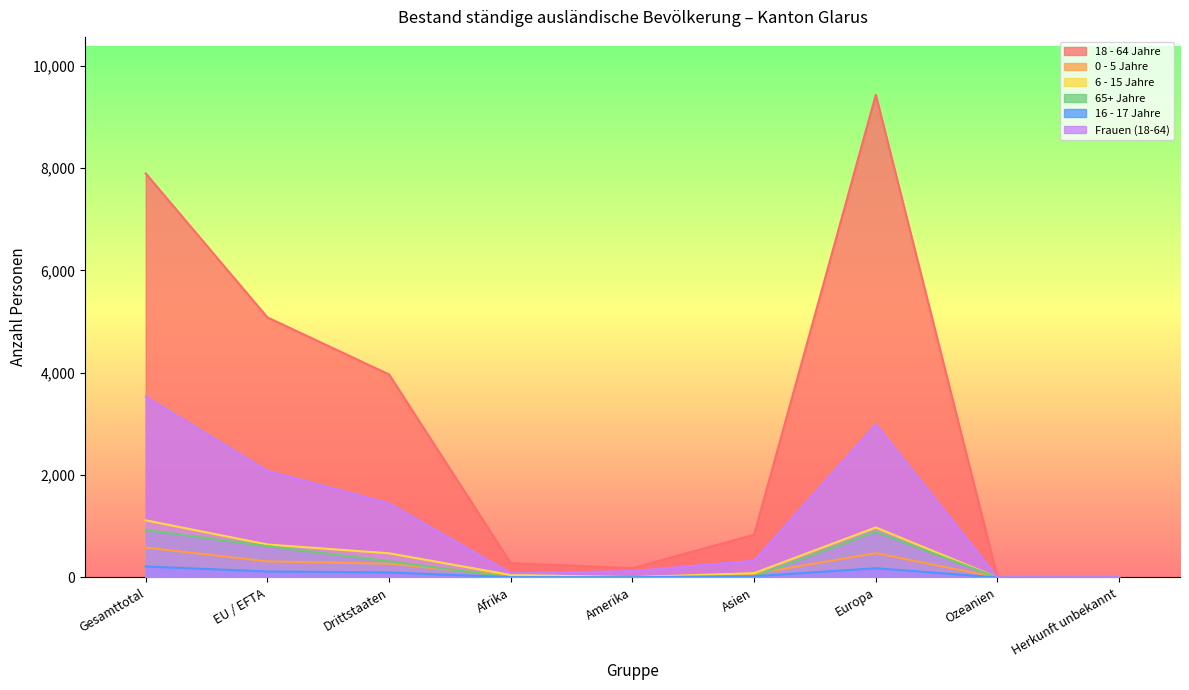

True or false: 18 - 64 Jahre and 65+ Jahre intersect in this chart.

False